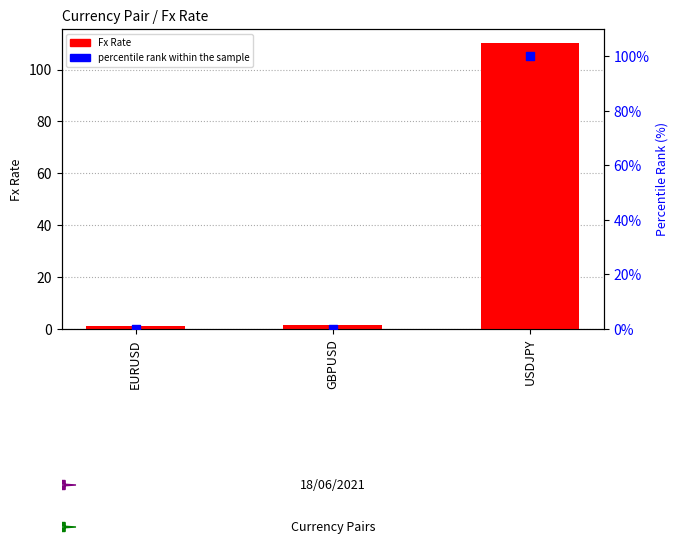

At how many categories does at least one series exceed 37?

1